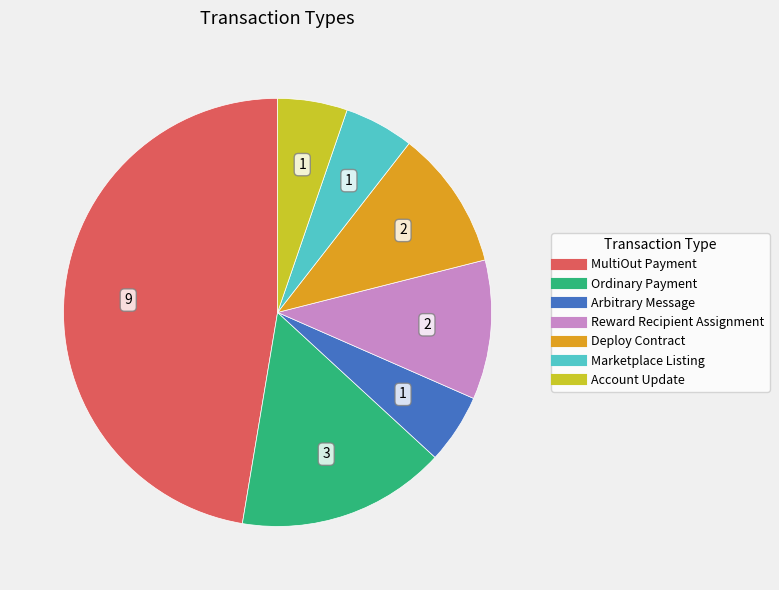

Is it true that MultiOut Payment is 47% of the pie?

True